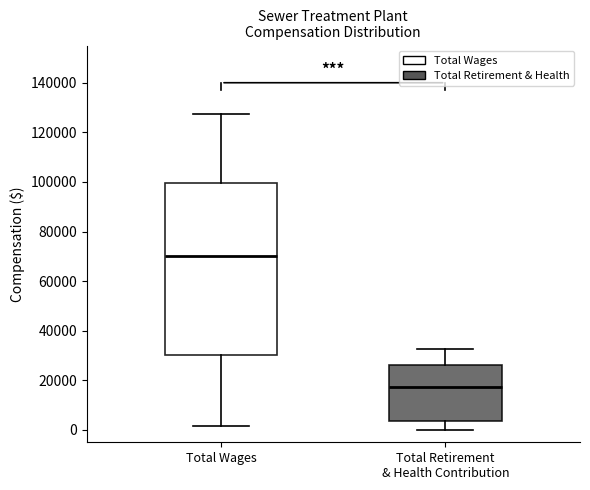

Where does the lower whisker of the box for Total Wages end on the y-axis? The values are not printed on the chart, so give them approximately, as read against the axis.

2000